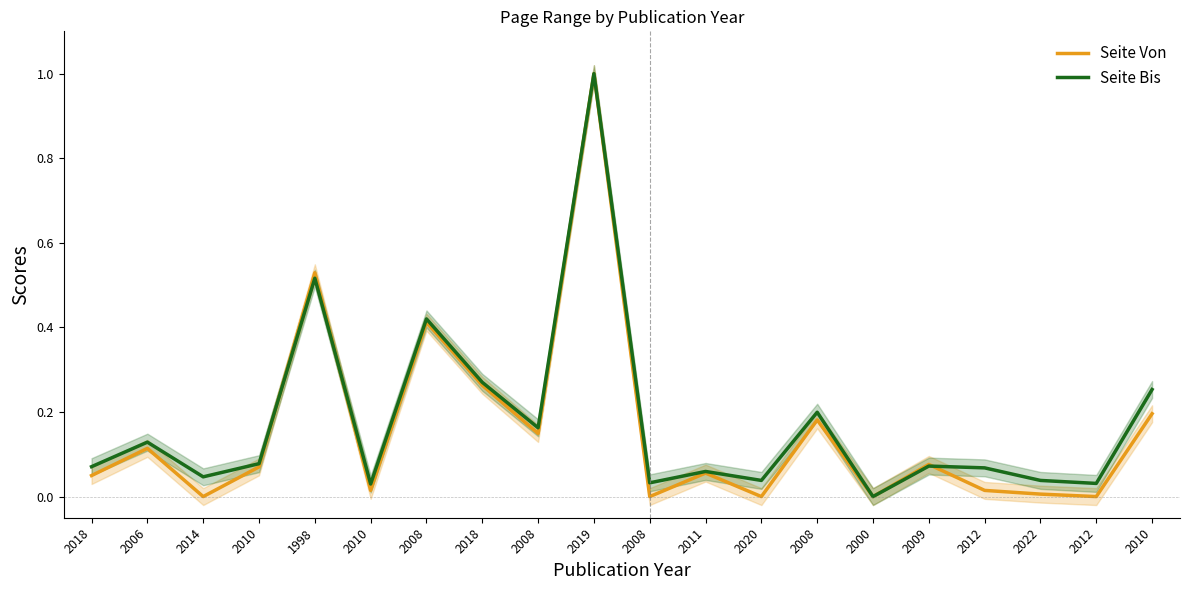

Does the chart have visible grid lines?

No